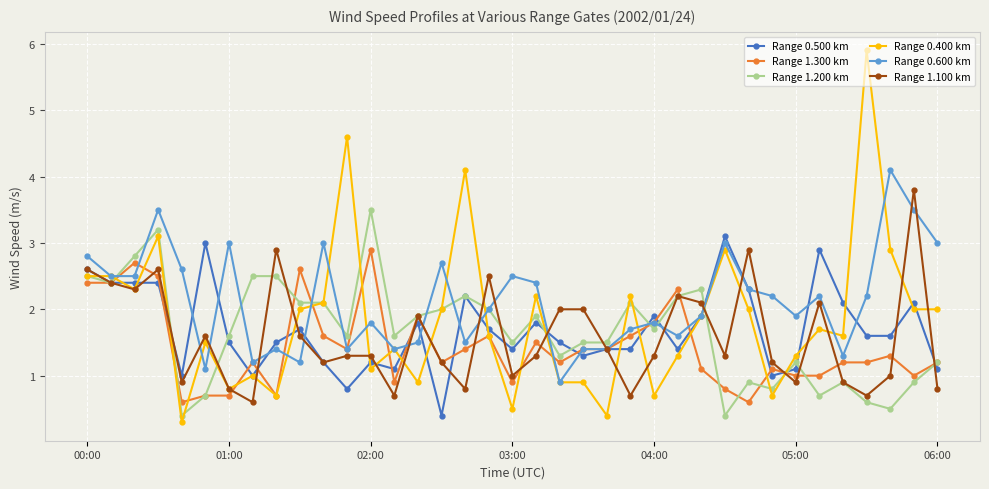

What are all the series names shown in the legend?

Range 0.500 km, Range 1.300 km, Range 1.200 km, Range 0.400 km, Range 0.600 km, Range 1.100 km